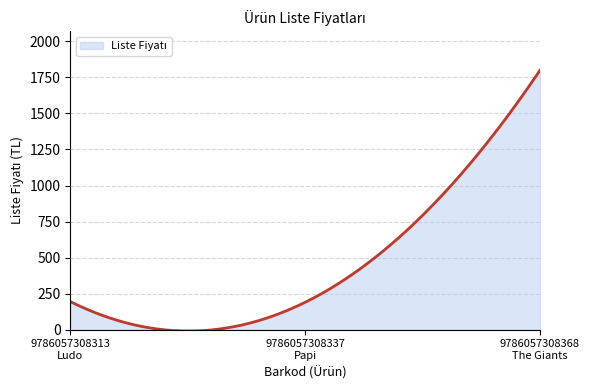

What is the greatest value displayed?

1800.0